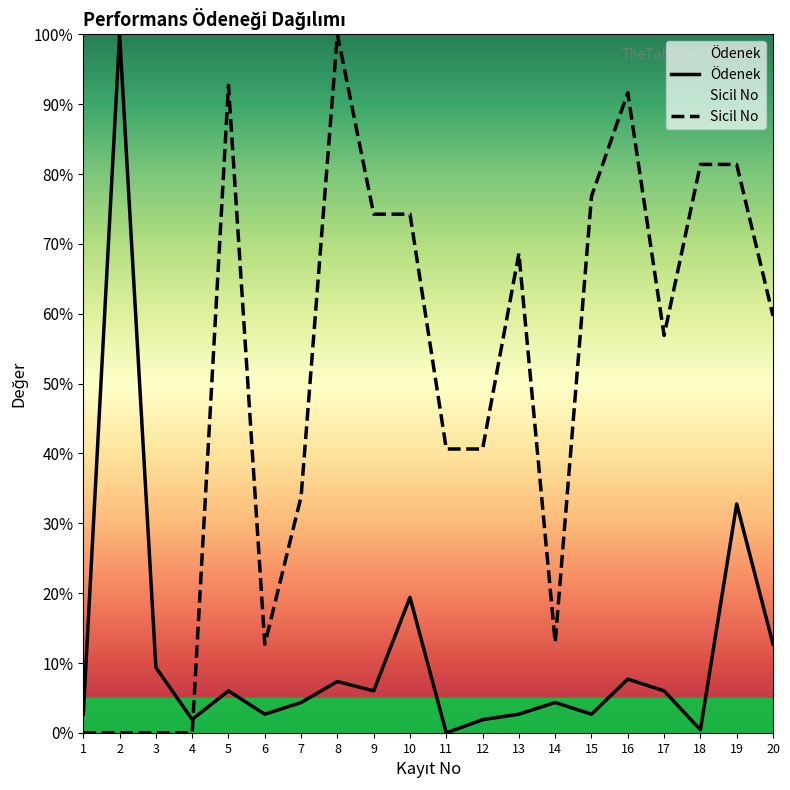

How many times do Ödenek and Sicil No cross each other?

1